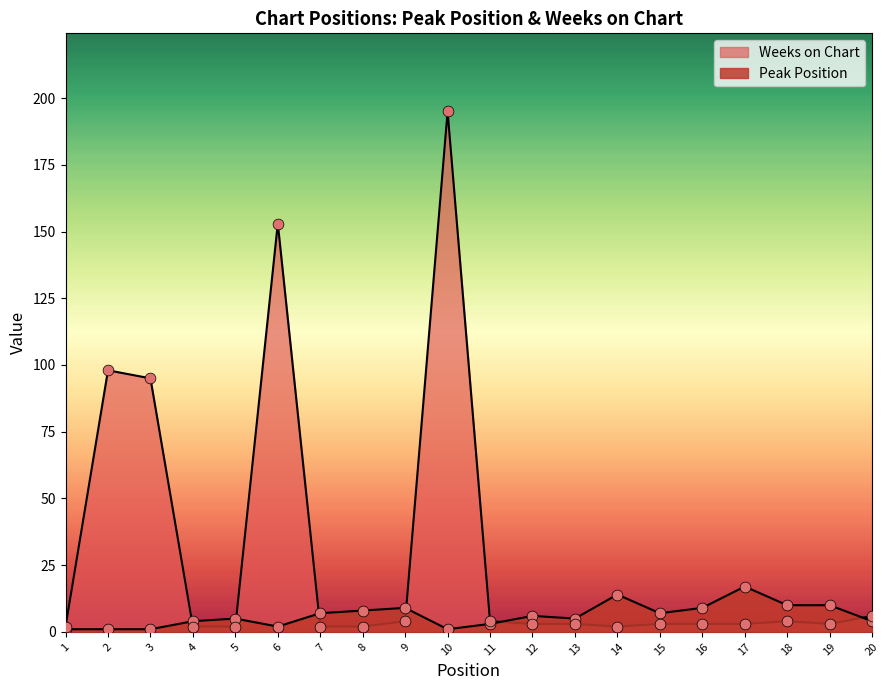

Which series reaches the minimum Y coordinate?

Peak Position